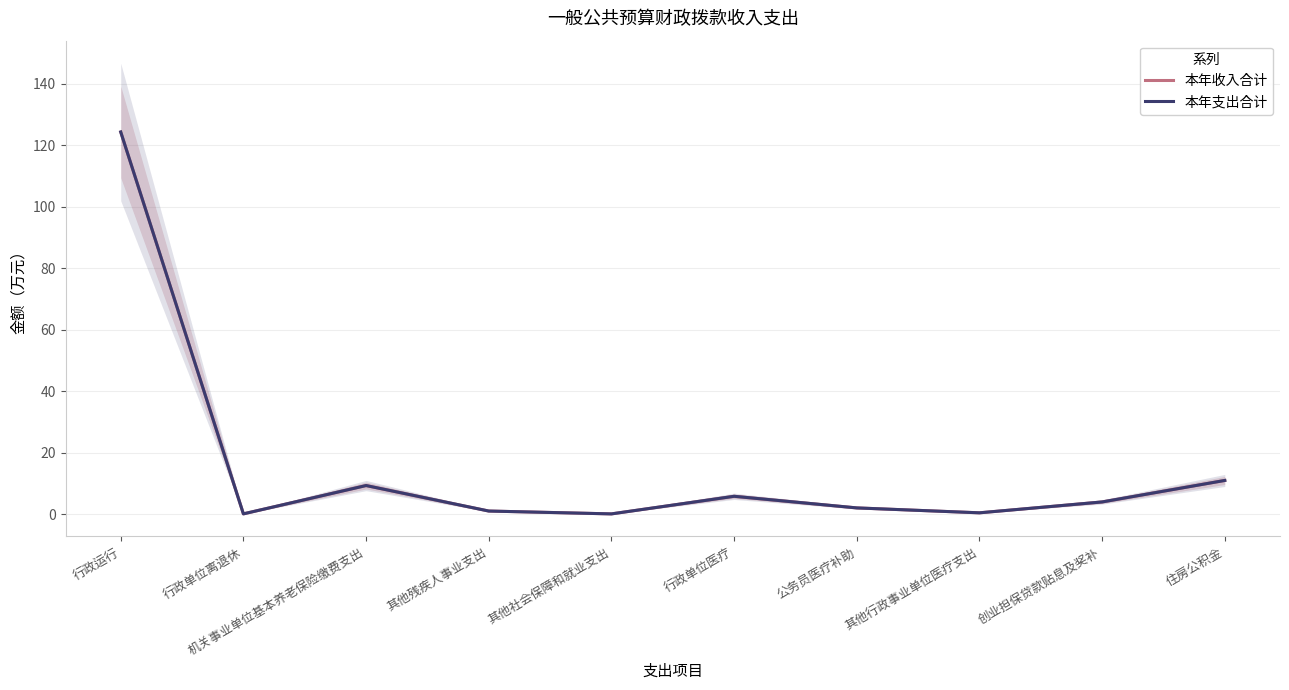

Rank the categories by 本年支出合计 value from lowest to highest.

其他社会保障和就业支出, 行政单位离退休, 其他行政事业单位医疗支出, 其他残疾人事业支出, 公务员医疗补助, 创业担保贷款贴息及奖补, 行政单位医疗, 机关事业单位基本养老保险缴费支出, 住房公积金, 行政运行